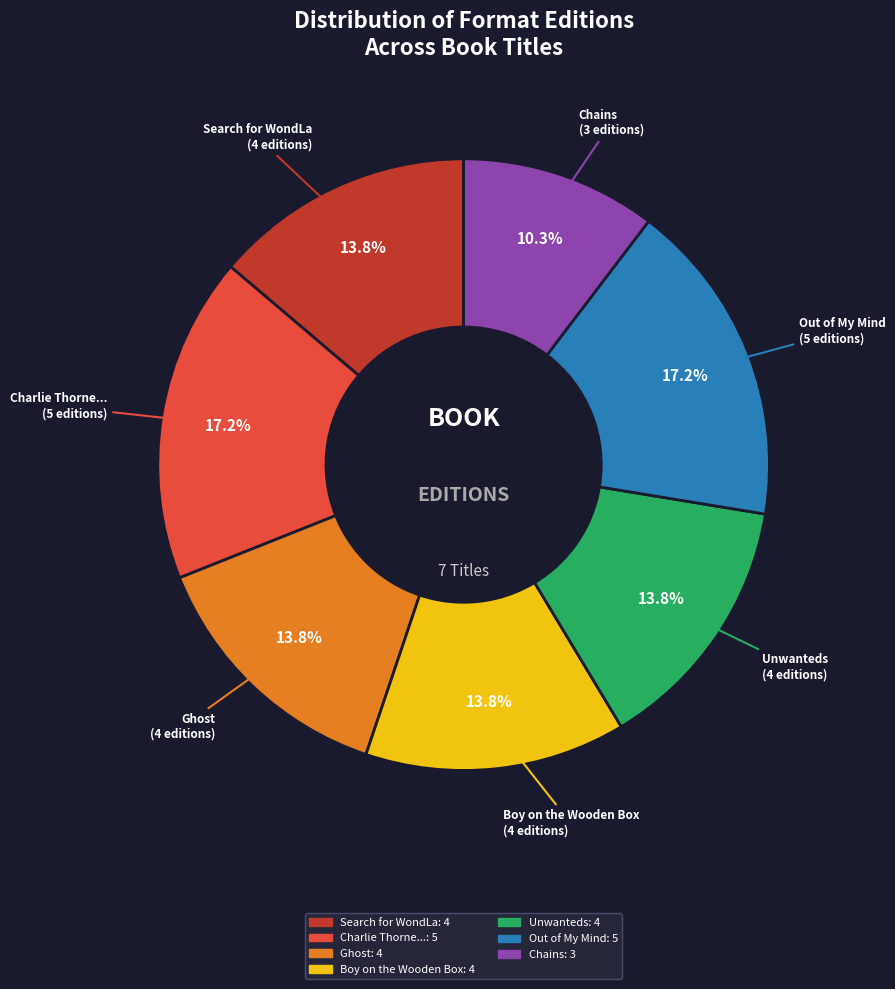

Does any single category account for the majority?

No